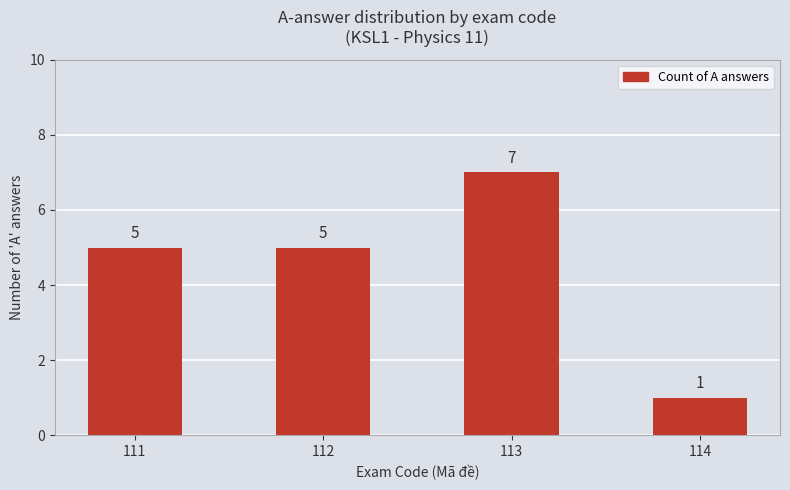

How many values are between 5 and 7?

3